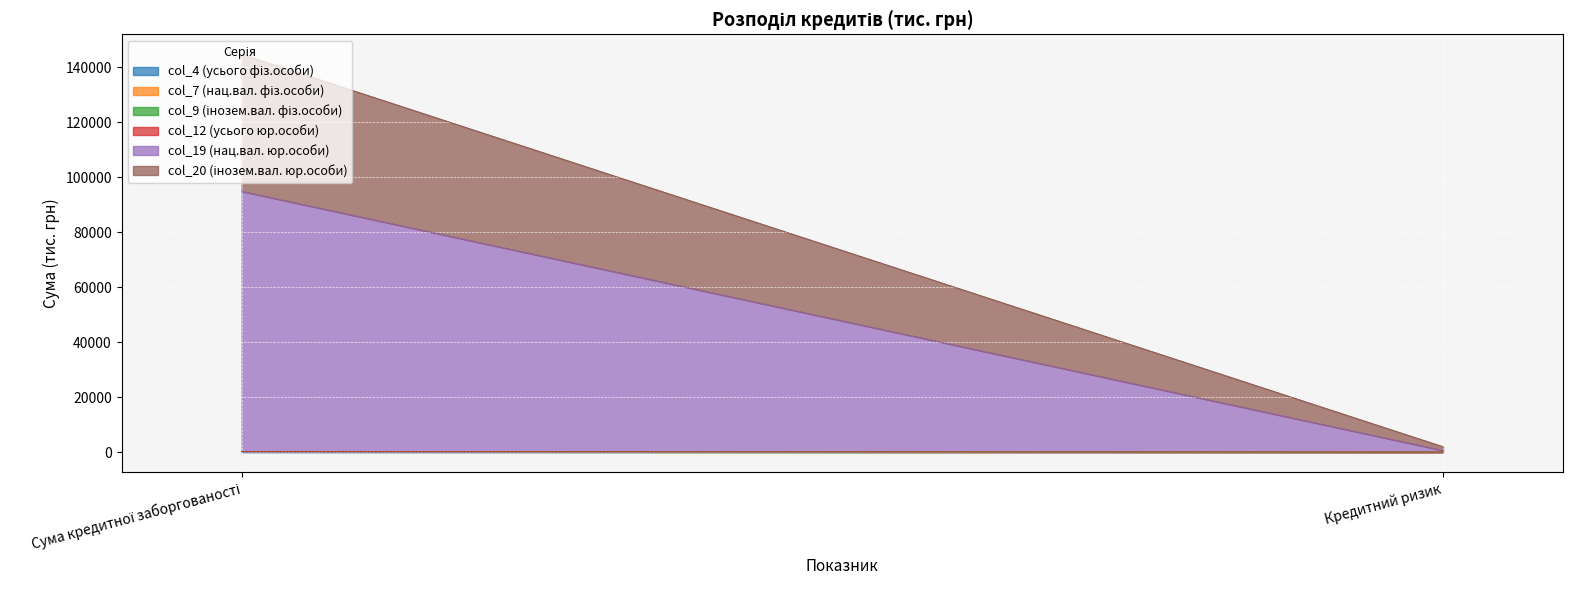

Which label corresponds to the smallest value in the chart?

Сума кредитної заборгованості